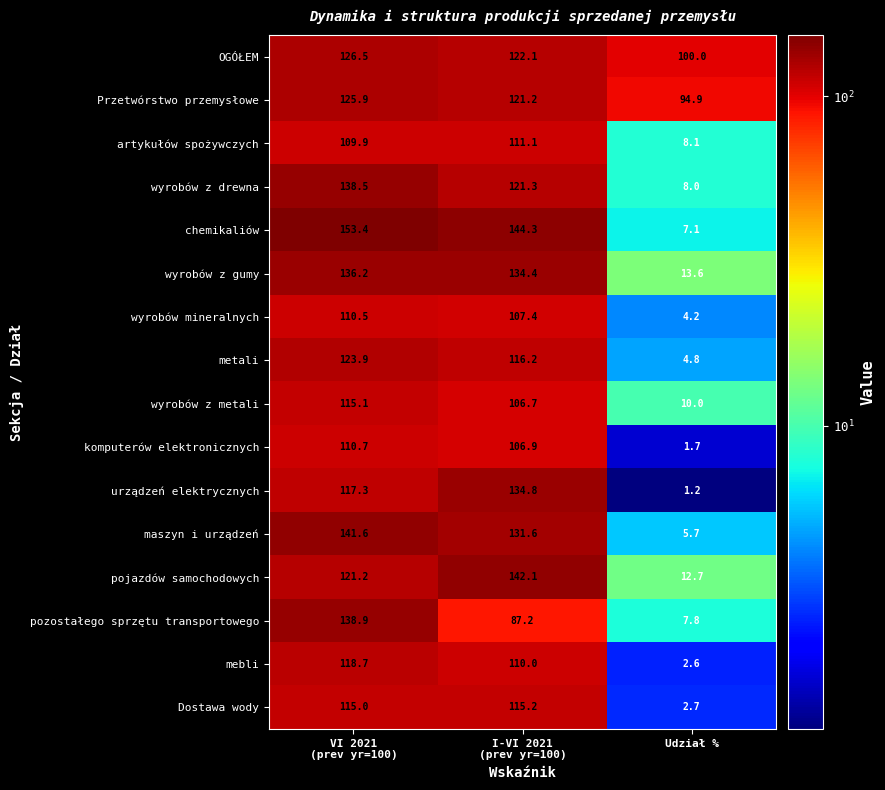

At how many categories does at least one series exceed 8?

3